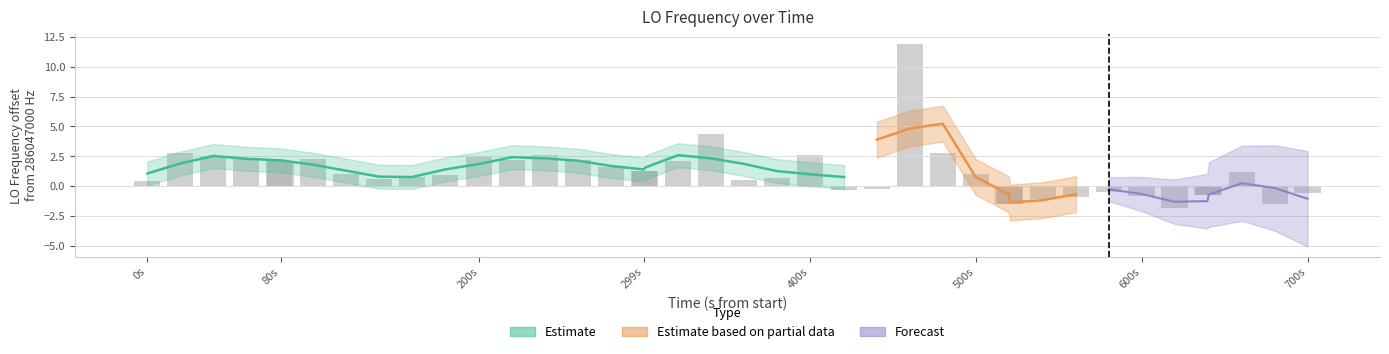

Reading left to right, list all the values displayed in this chart.

0.4	2.8	2.5	2.3	2.1	2.1	2.3	1.0	0.6	0.8	0.9	2.5	2.2	2.6	2.2	1.6	1.3	1.3	2.1	4.4	0.5	0.7	2.6	-0.3	-0.2	11.9	2.8	1.0	-1.5	-1.5	-1.1	-0.9	-0.5	-0.8	-1.8	-0.7	-0.7	1.2	-1.5	-0.6